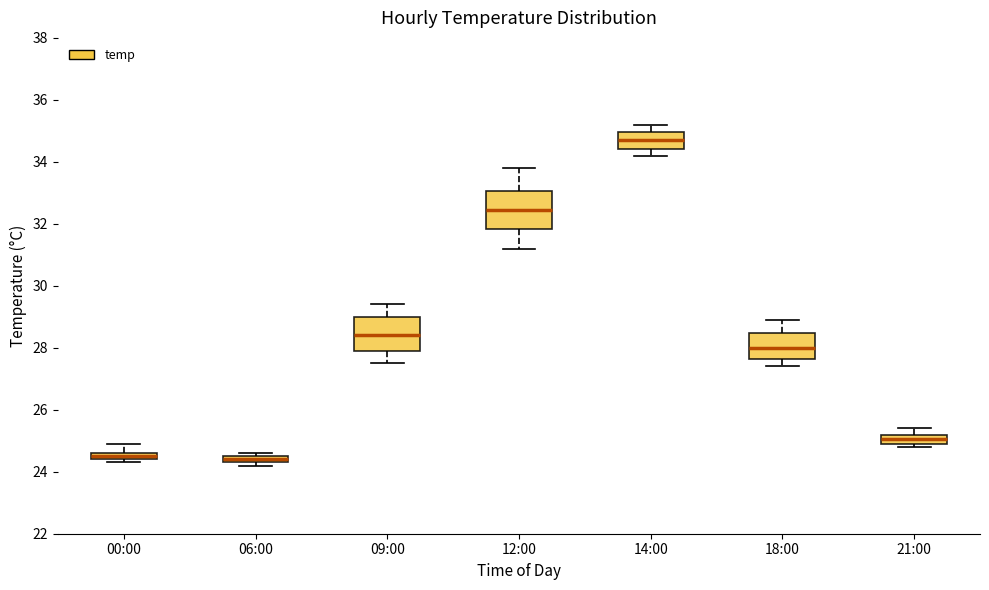

Where is the lower edge of the box for 00:00 on the y-axis? The values are not printed on the chart, so give them approximately, as read against the axis.

24.4